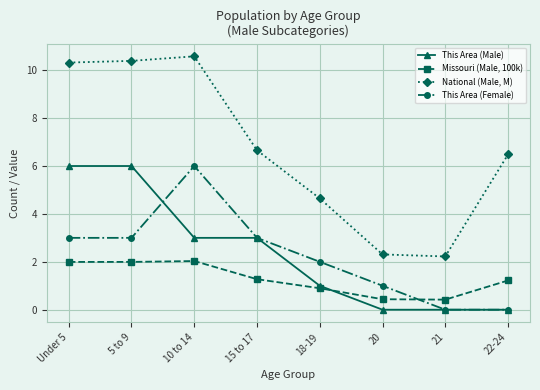

Count the number of data series in this chart.

4